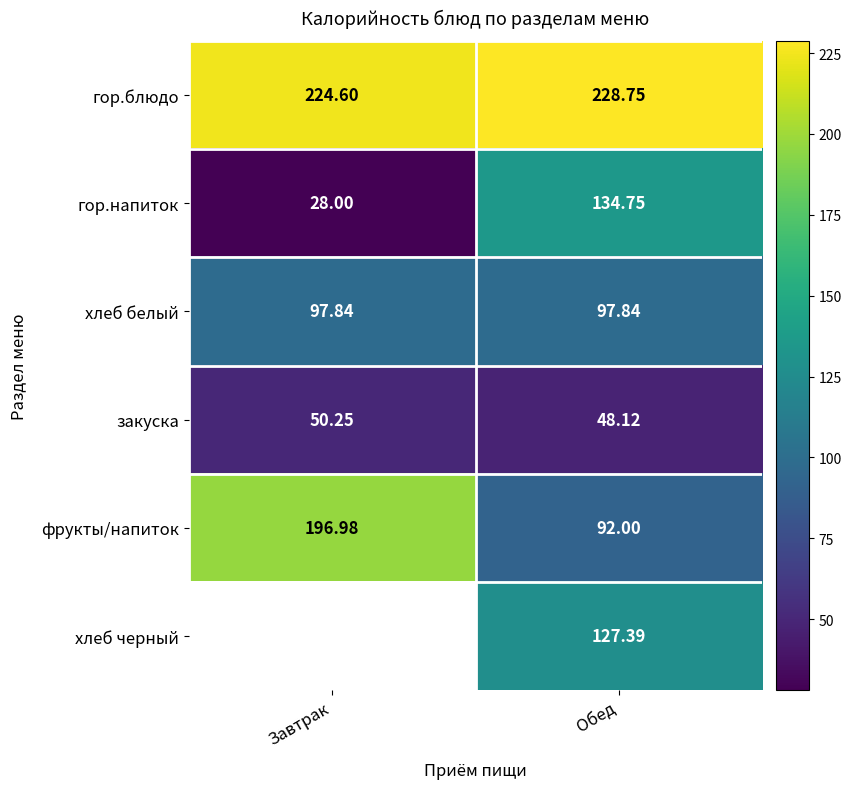

Where is фрукты/напиток nearest to the value 144?

Обед